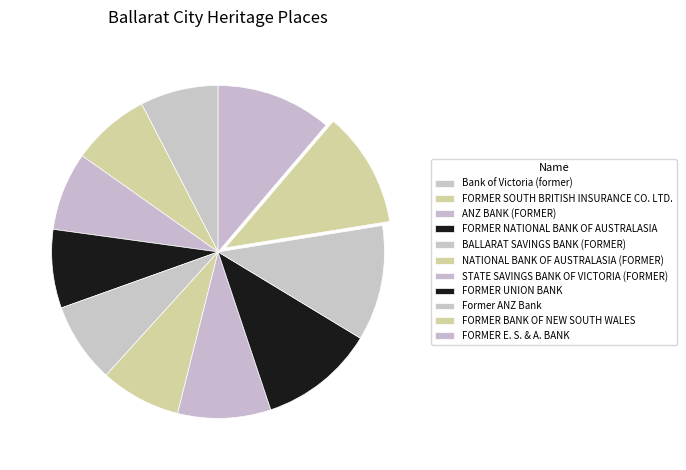

True or false: FORMER UNION BANK accounts for 20% of the total.

False